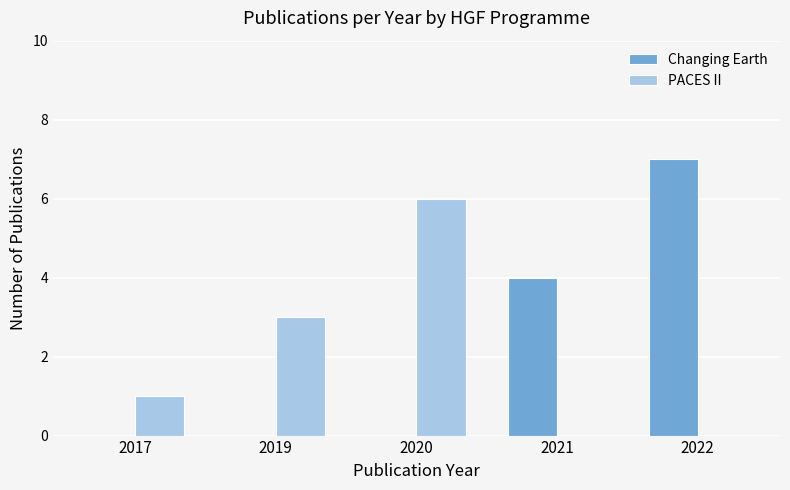

Reading left to right, what are all the values shown in this chart?

Changing Earth: 2017=0	2019=0	2020=0	2021=4	2022=7
PACES II: 2017=1	2019=3	2020=6	2021=0	2022=0